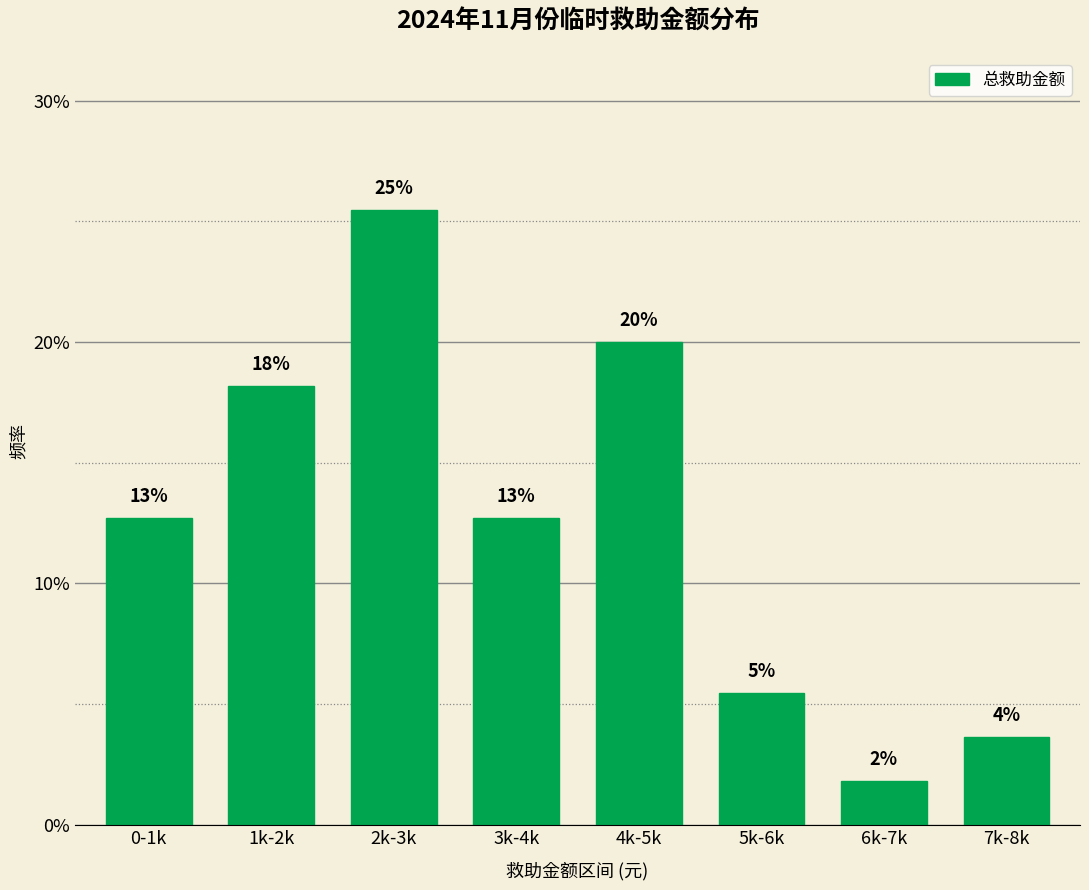

Does the chart contain any negative values?

No